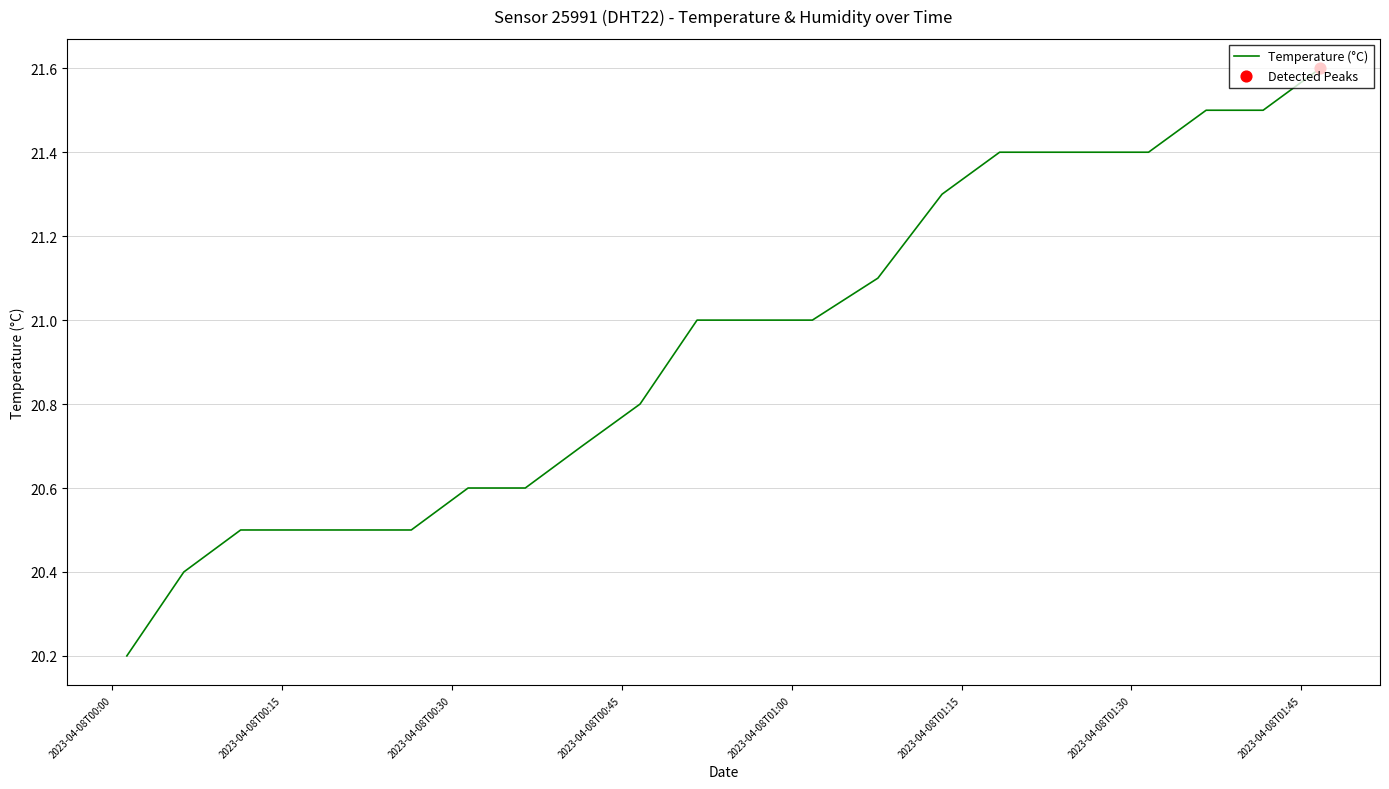

What is the greatest value displayed?

21.6